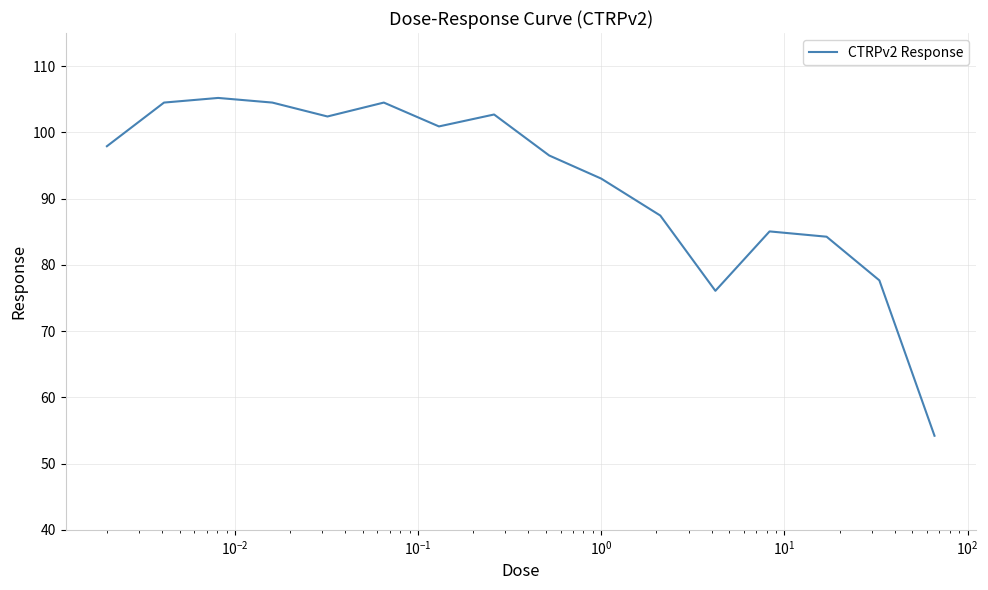

What is the difference between the maximum and minimum values?

51.0